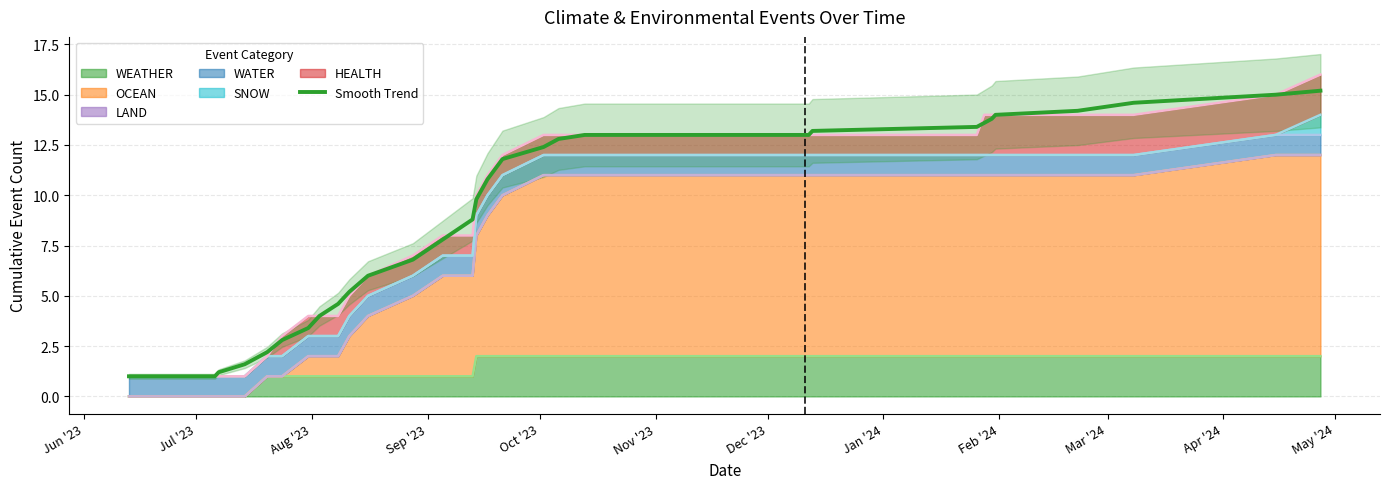

At which category does the chart reach its minimum across all series?

Jun '23